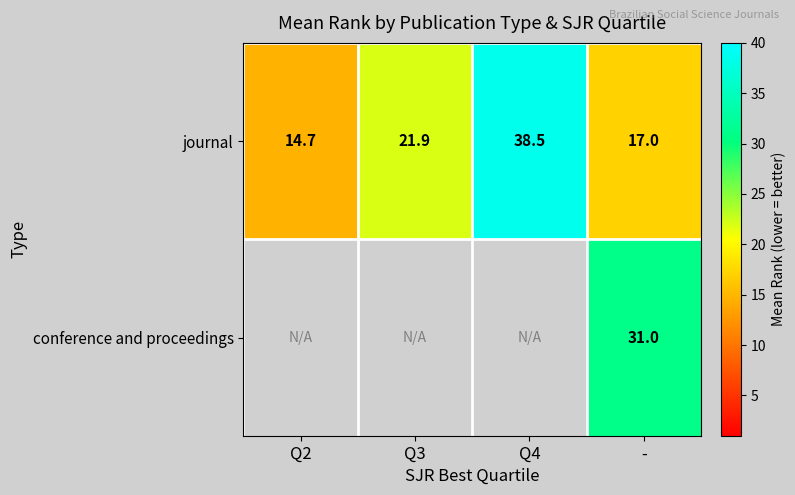

Between Q2 and Q3, which series saw the biggest shift?

journal